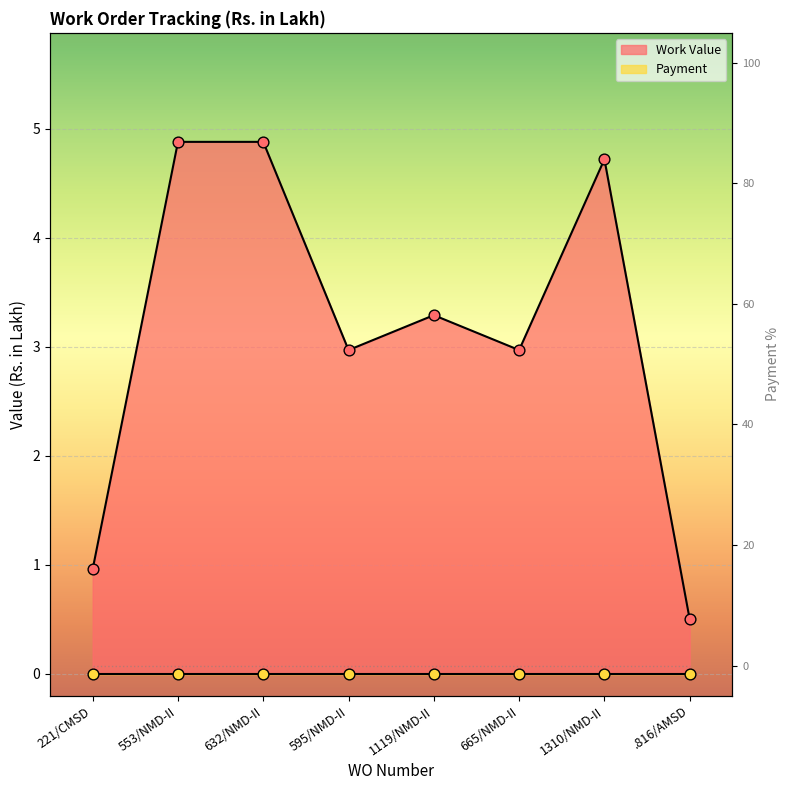

Between .816/AMSD and 595/NMD-II, which is larger?

595/NMD-II